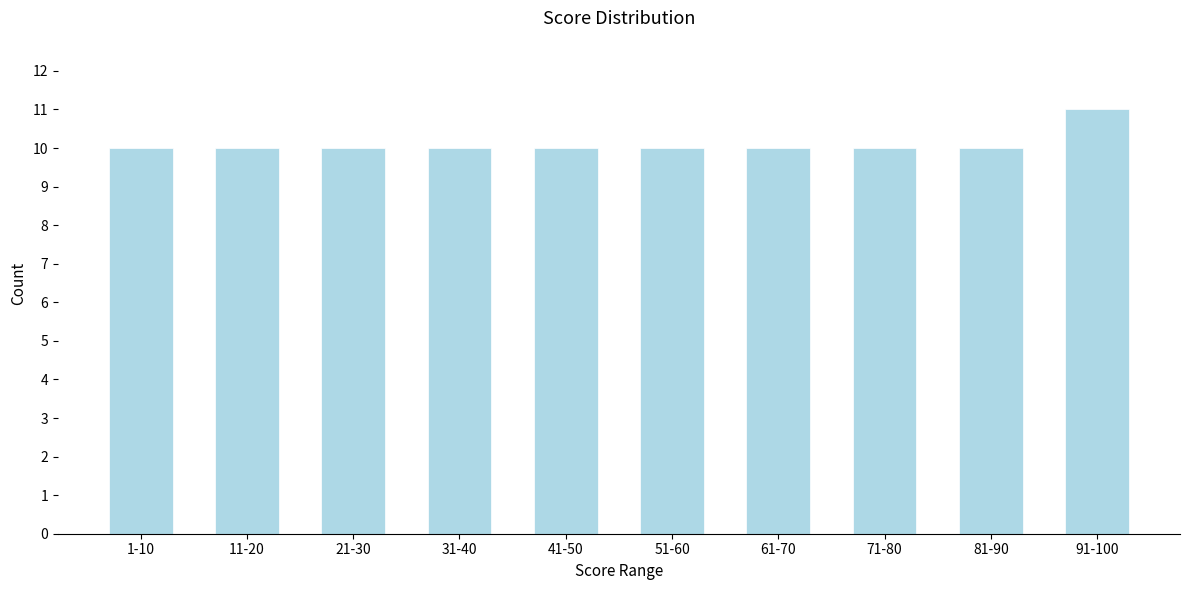

Reading left to right, list all the values displayed in this chart.

1-10=10	11-20=10	21-30=10	31-40=10	41-50=10	51-60=10	61-70=10	71-80=10	81-90=10	91-100=11